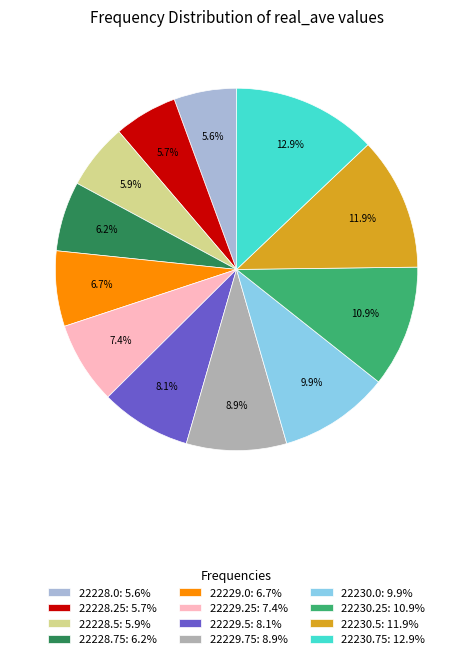

To the nearest percent, what percentage of the pie is 22229.75?

9%